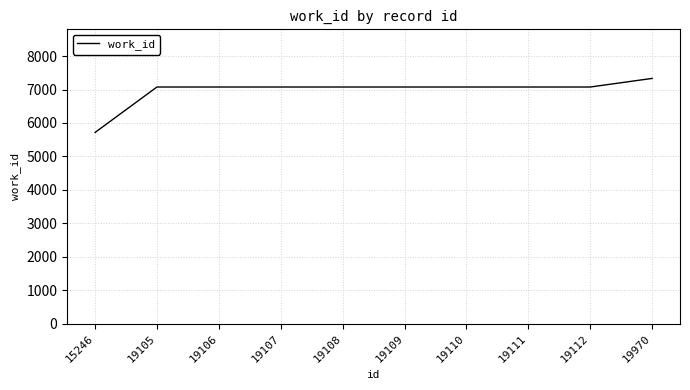

What is the ratio of the value at 19105 to the value at 19109?

1.0